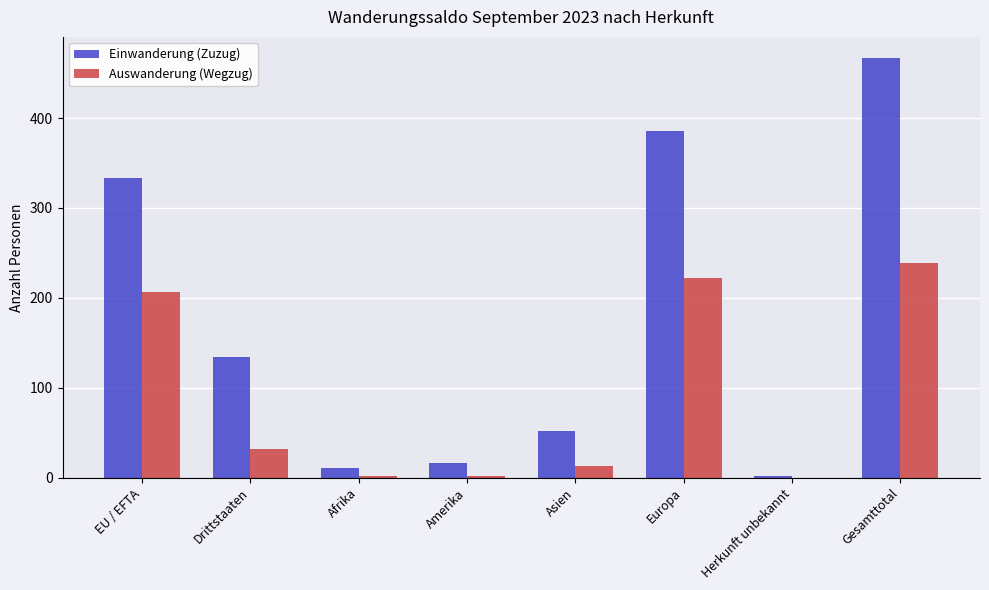

What is the highest value of the Einwanderung (Zuzug) series?

467